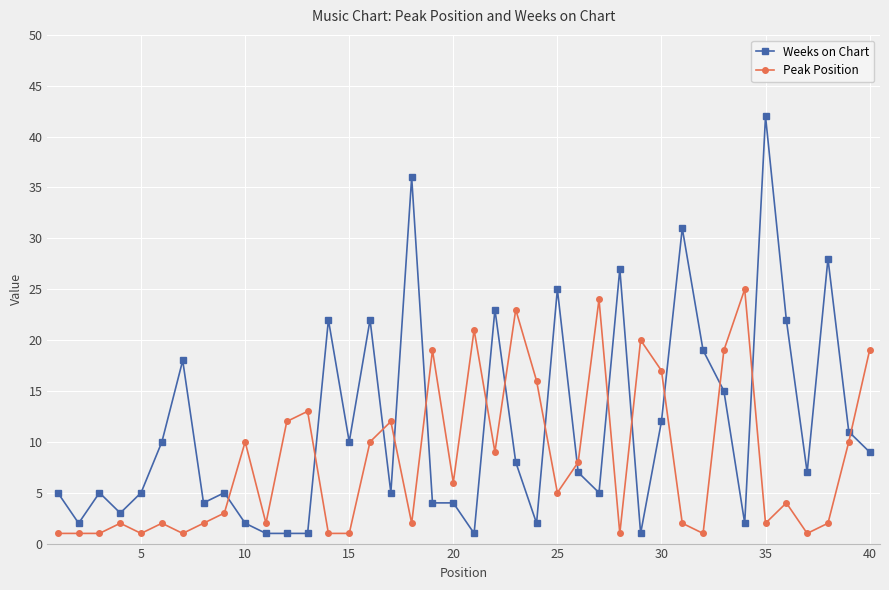

List the series in order of their overall mean, lowest first.

Peak Position, Weeks on Chart